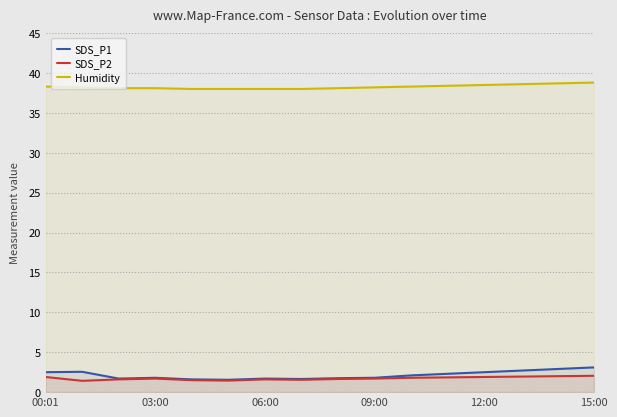

What is the value of the Humidity point at the 12th from the left?

38.4